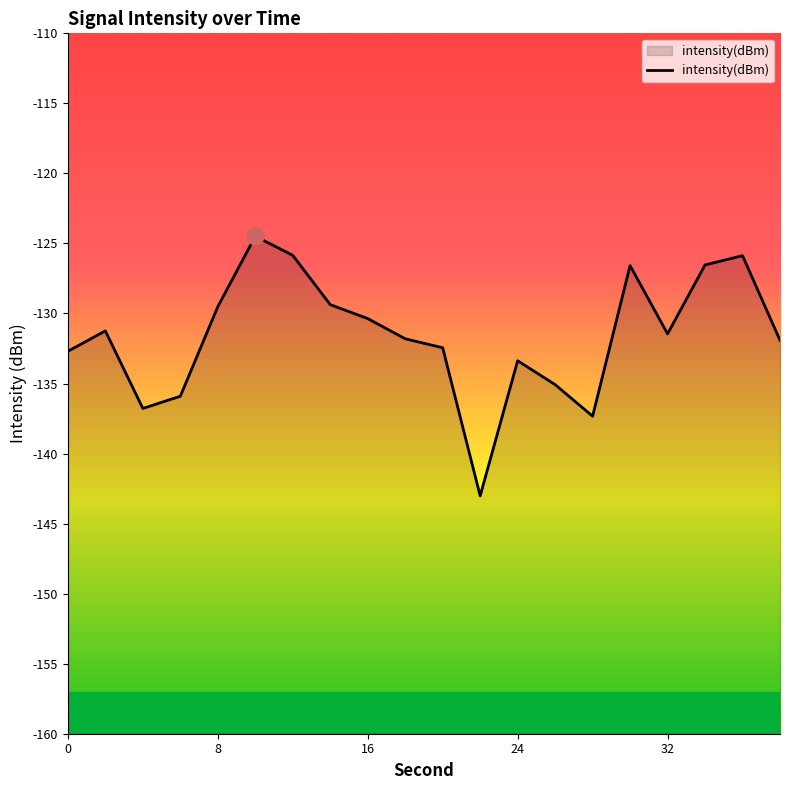

The value at 24 is -133.4. True or false?

True